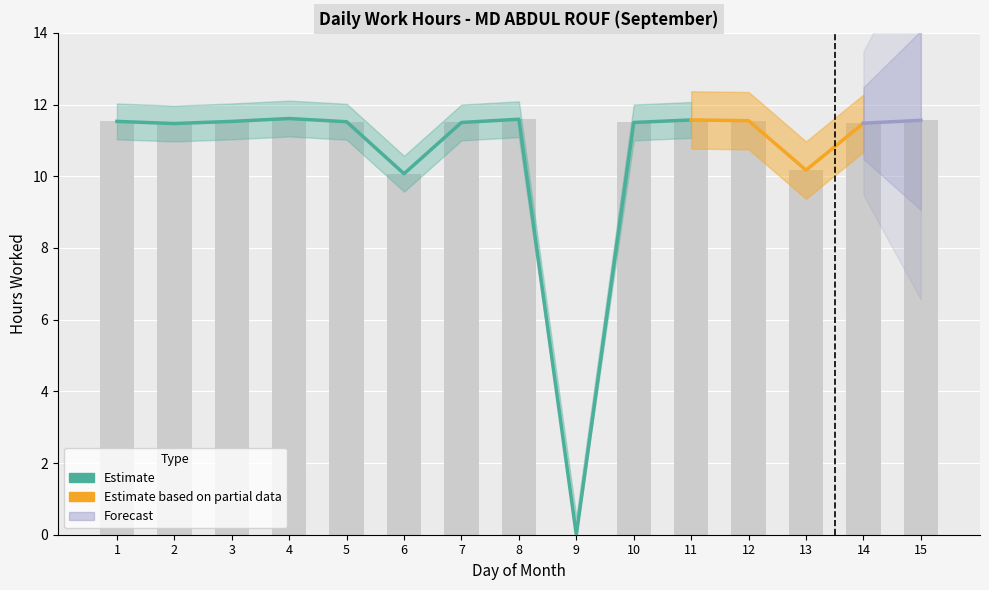

What is the sum of the values at 5 and 3?

23.0